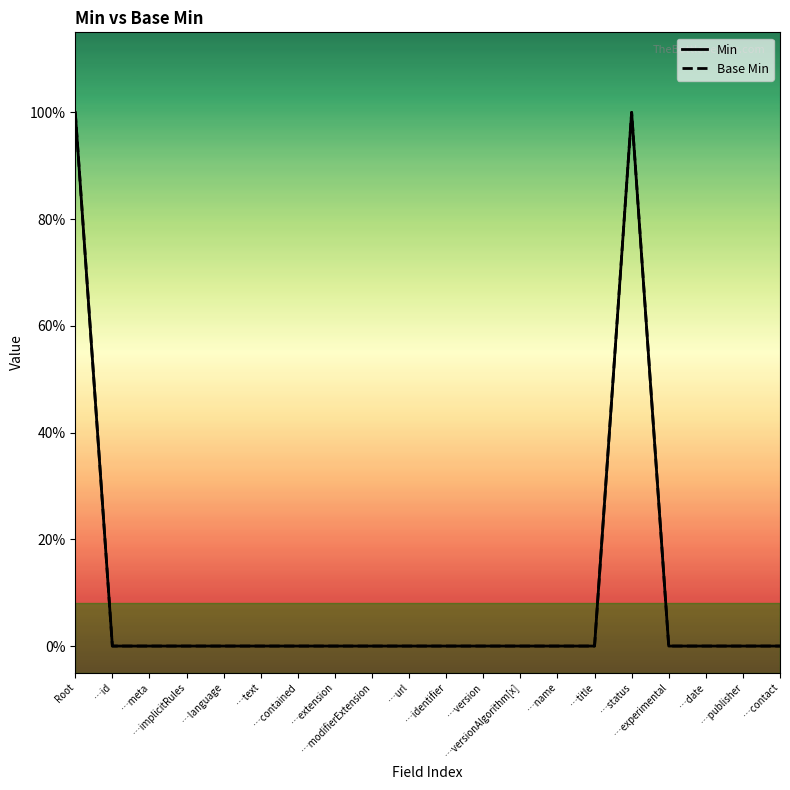

Rank the series at …version from lowest to highest value.

Min, Base Min